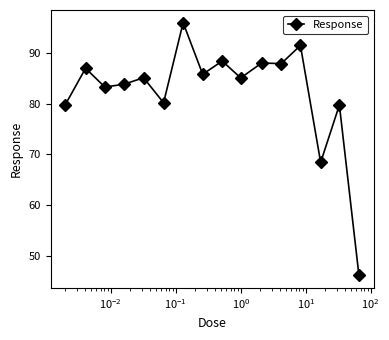

True or false: there are more than 2 points higher than both neighbors.

True